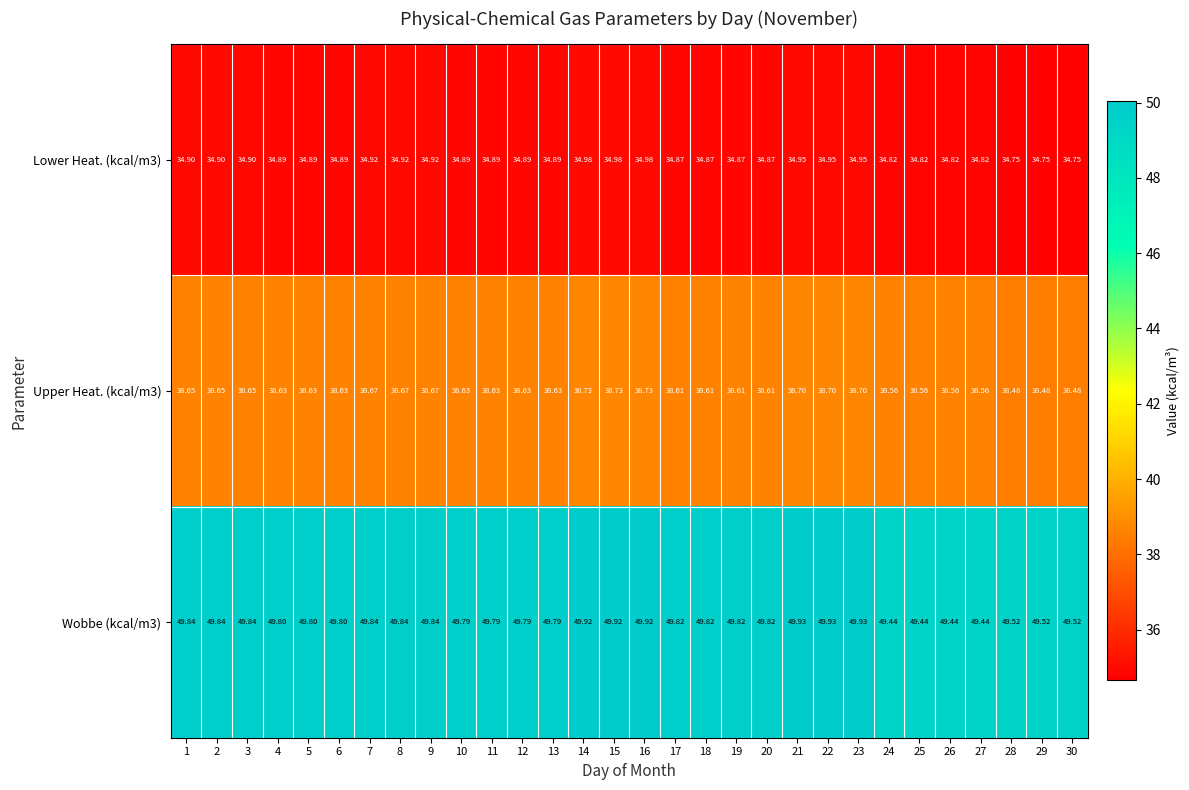

List the series in order of their peak value, highest first.

Wobbe (kcal/m3), Upper Heat. (kcal/m3), Lower Heat. (kcal/m3)